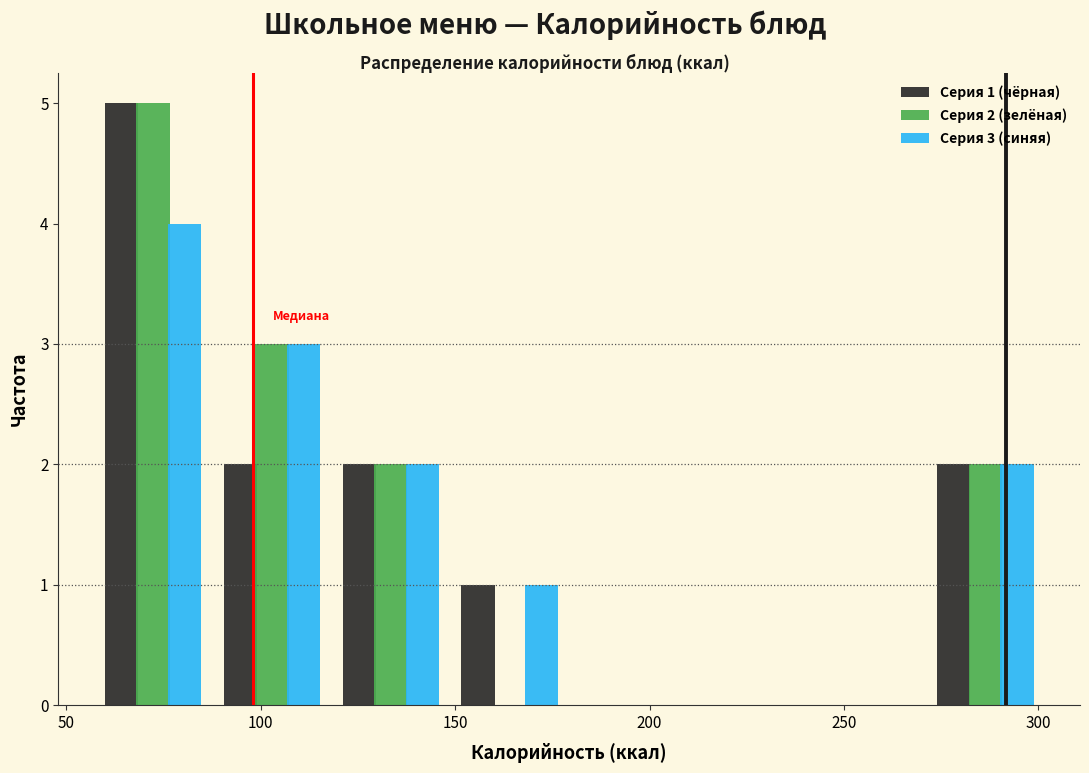

In the Серия 2 (зелёная) series, which range on the x-axis has the tallest bar?

55 to 90